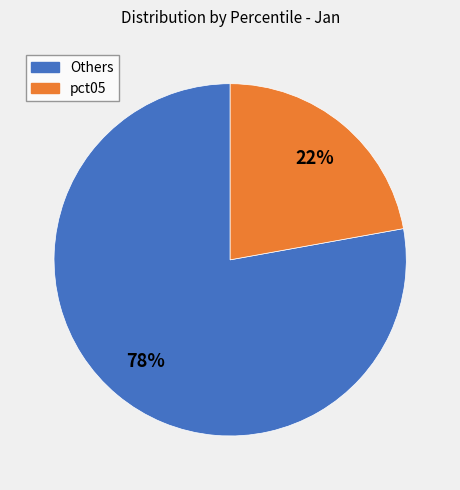

Between Others and pct05, which is larger?

Others